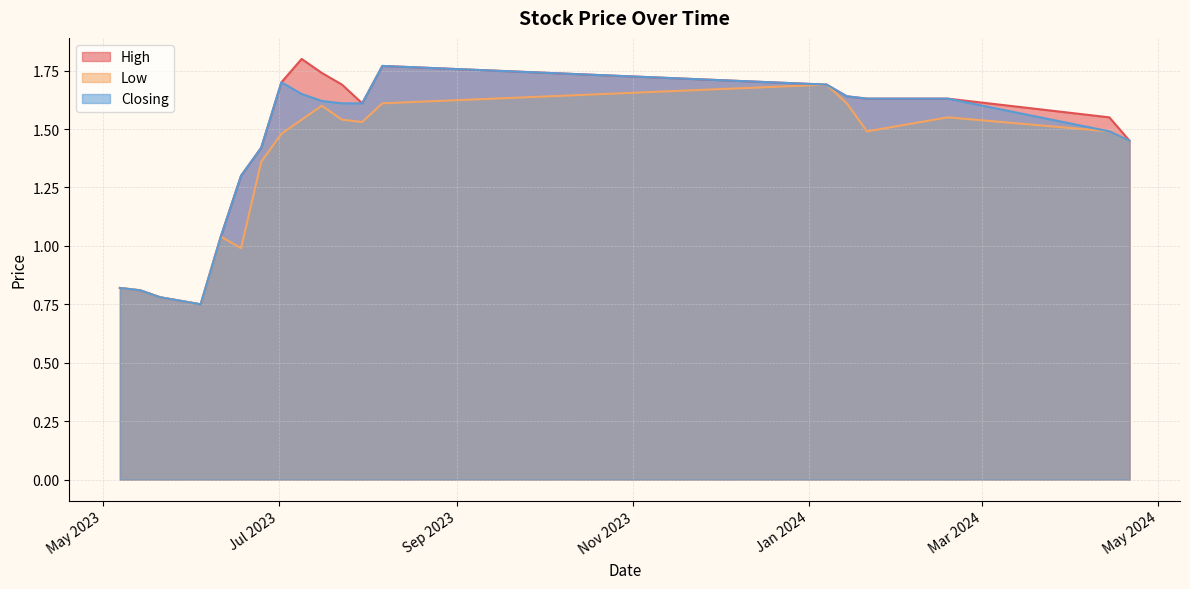

What is the highest value of the Closing series?

1.8